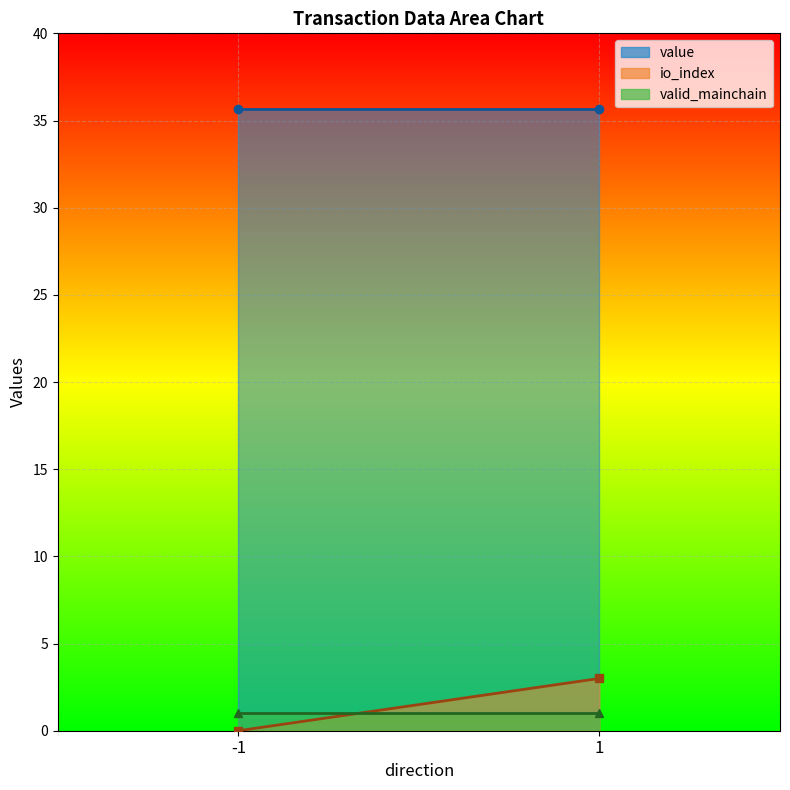

What is the spread (max minus min) of values at 1?

34.6